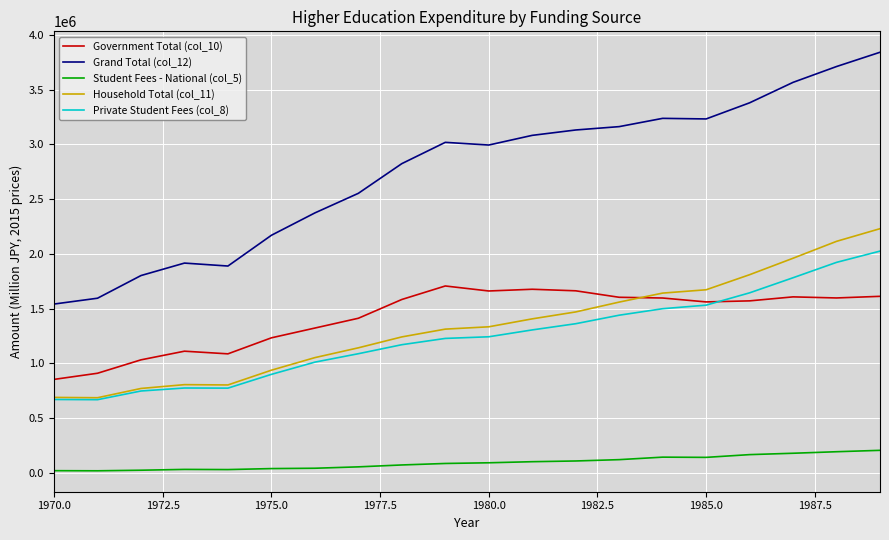

Which series has the largest total across all categories?

Grand Total (col_12)